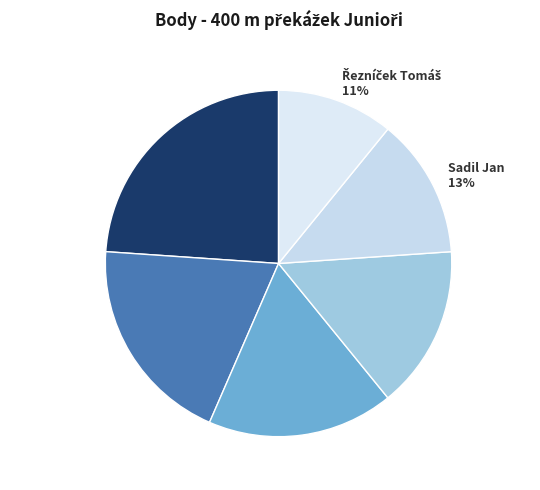

To the nearest percent, what is the combined percentage of Sadil Jan and Perutka Martin?

30%